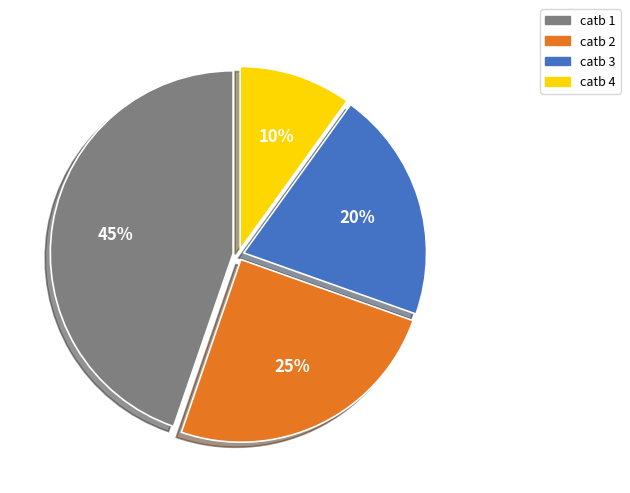

Is there any slice that represents more than half of the pie?

No